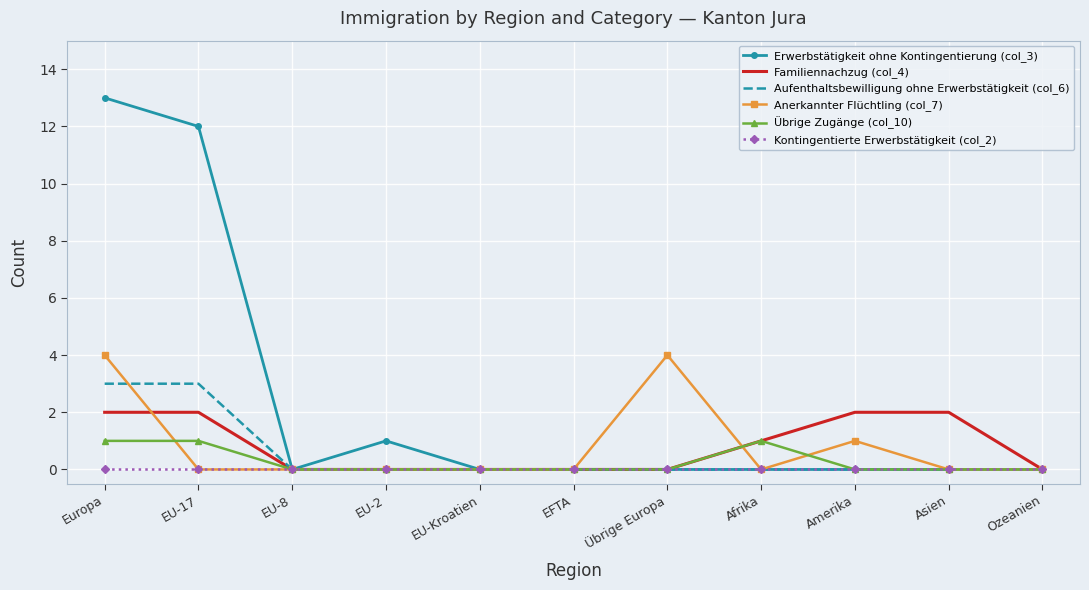

What is the difference between the maximum and second lowest values in the Familiennachzug (col_4) series?

2